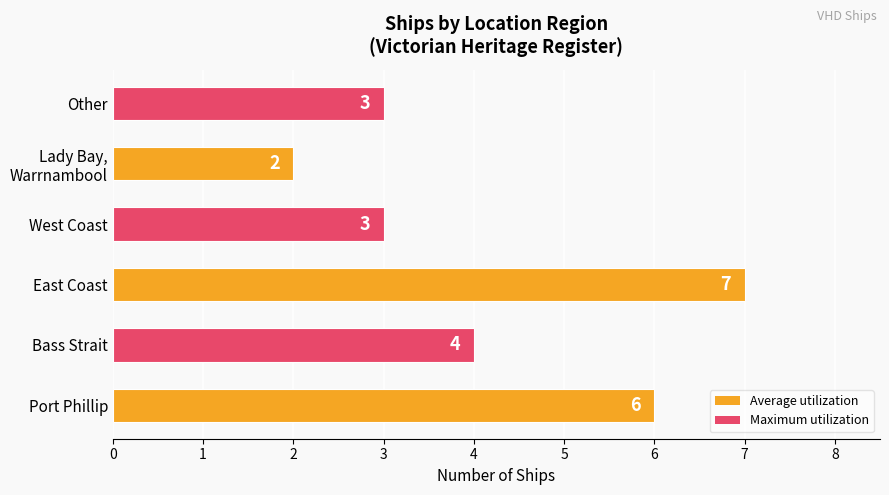

Reading bottom to top, extract all data points from this chart.

6	4	7	3	2	3